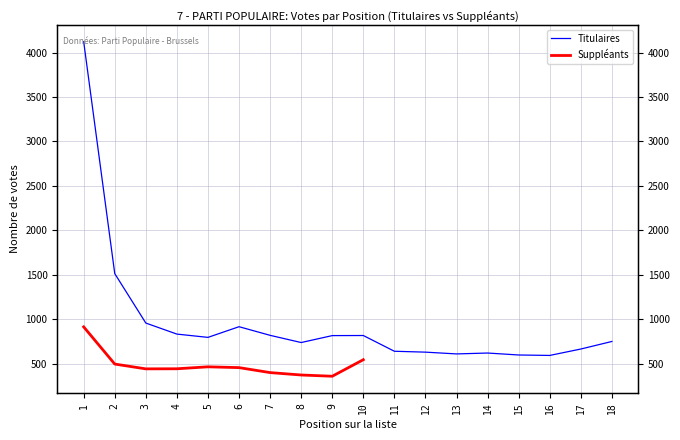

Read the value at 1.

4122